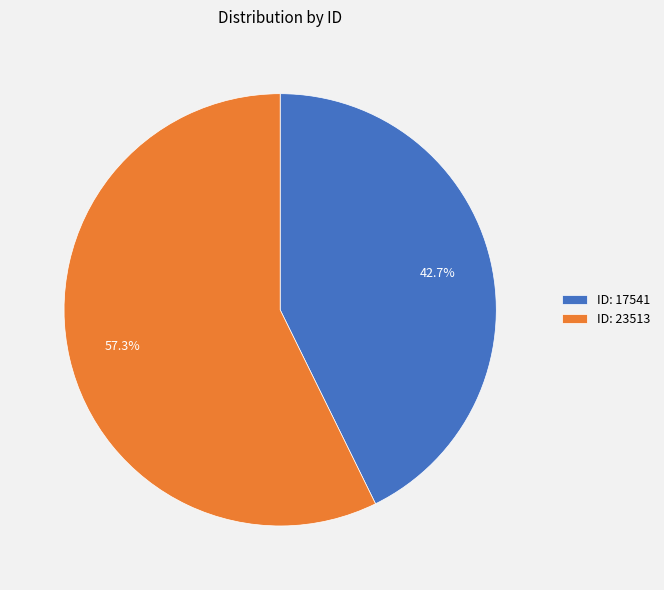

Rank the categories by value from highest to lowest.

ID: 23513, ID: 17541